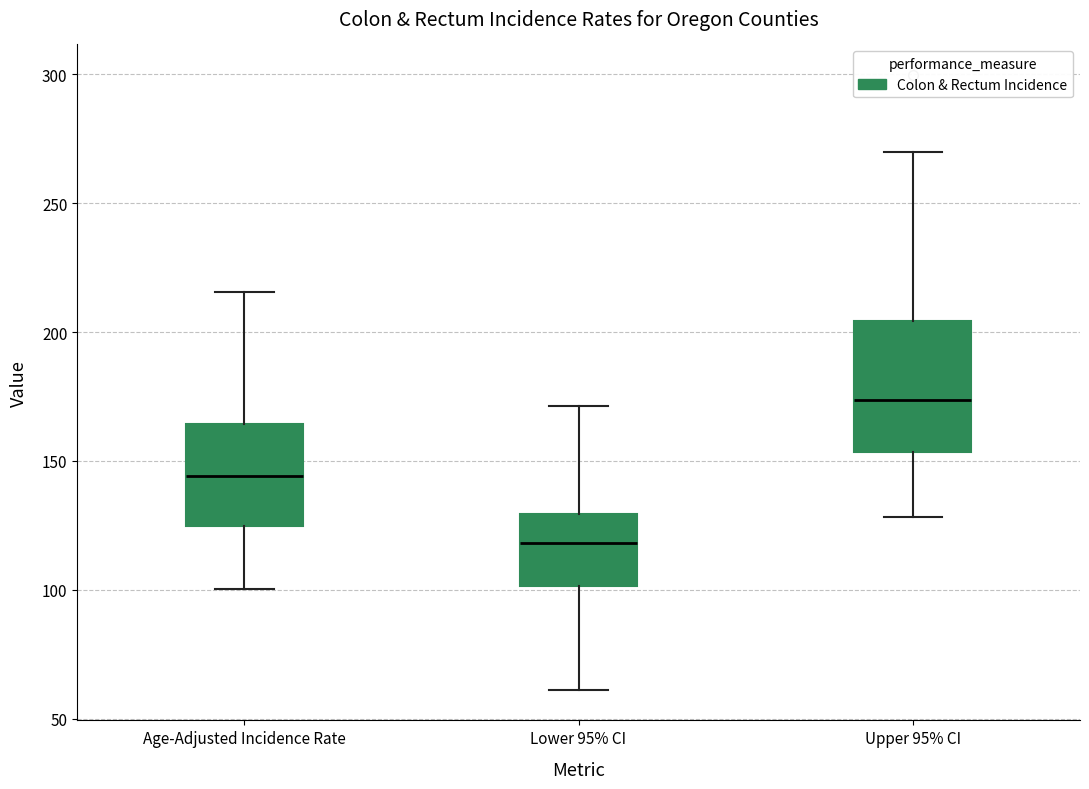

Reading left to right, transcribe this box plot: for each box, give where its median line is, the range the box spans, and where its two whiskers end, as read against the y-axis. The values are not printed on the chart, so give them approximately, as read against the axis.

Age-Adjusted Incidence Rate: median 145, box 125 to 165, whiskers 100 to 215
Lower 95% CI: median 120, box 100 to 130, whiskers 60 to 170
Upper 95% CI: median 175, box 155 to 205, whiskers 130 to 270